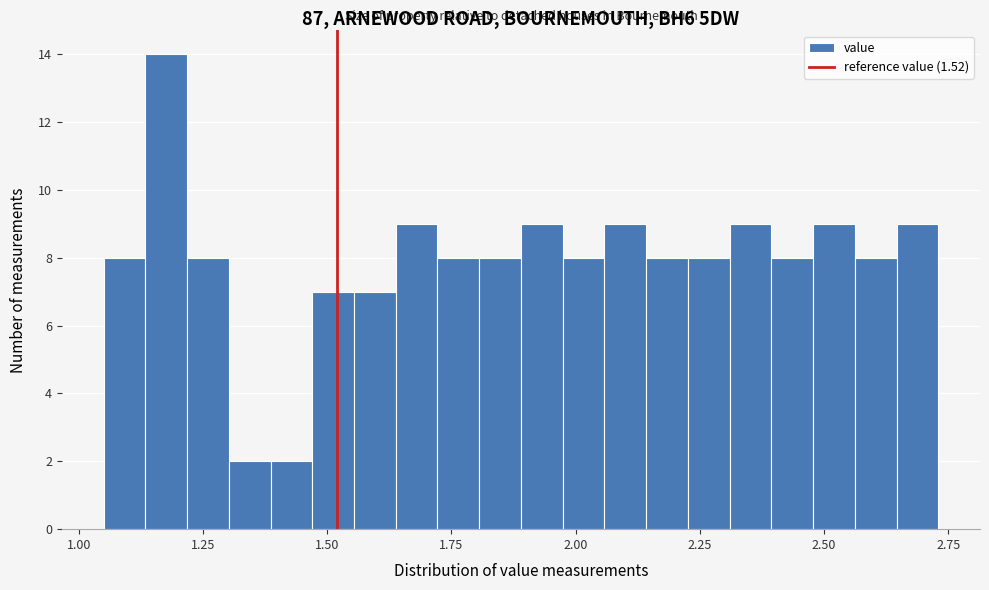

Read against the x-axis, roughly where is the centre of the tallest bar?

1.20